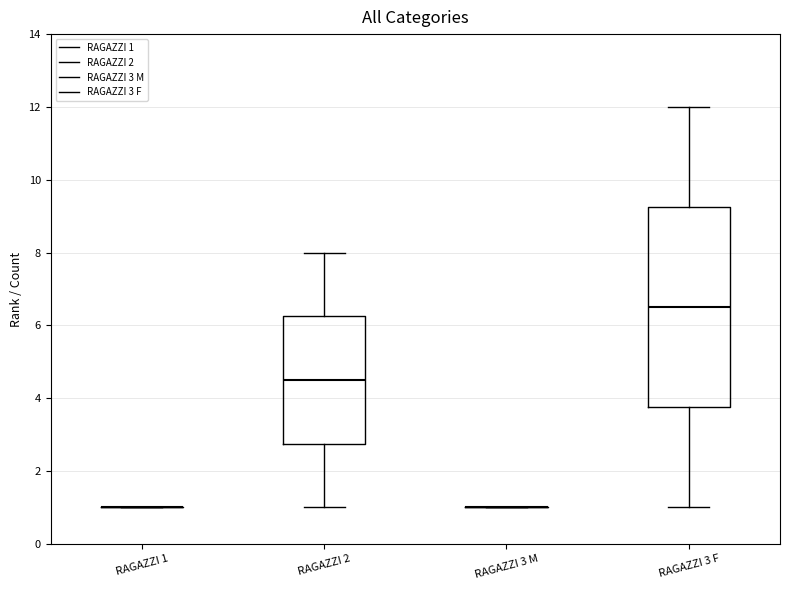

Where is the lower edge of the box for RAGAZZI 2 on the y-axis? The values are not printed on the chart, so give them approximately, as read against the axis.

2.8